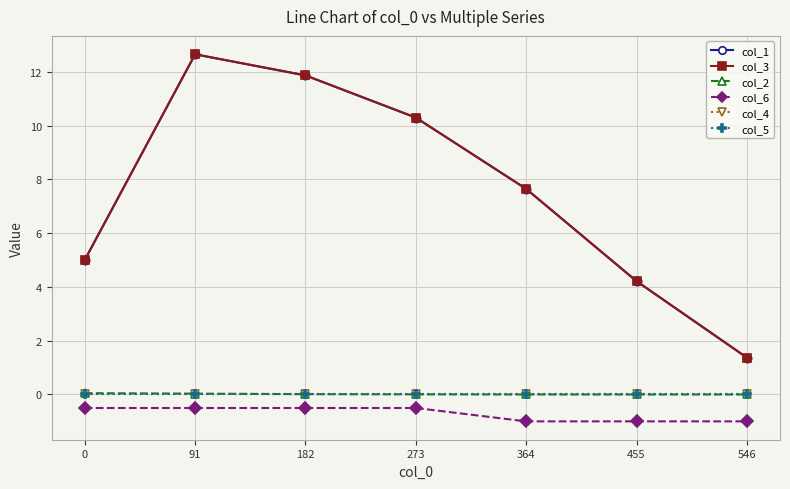

Which label corresponds to the largest value in the chart?

91